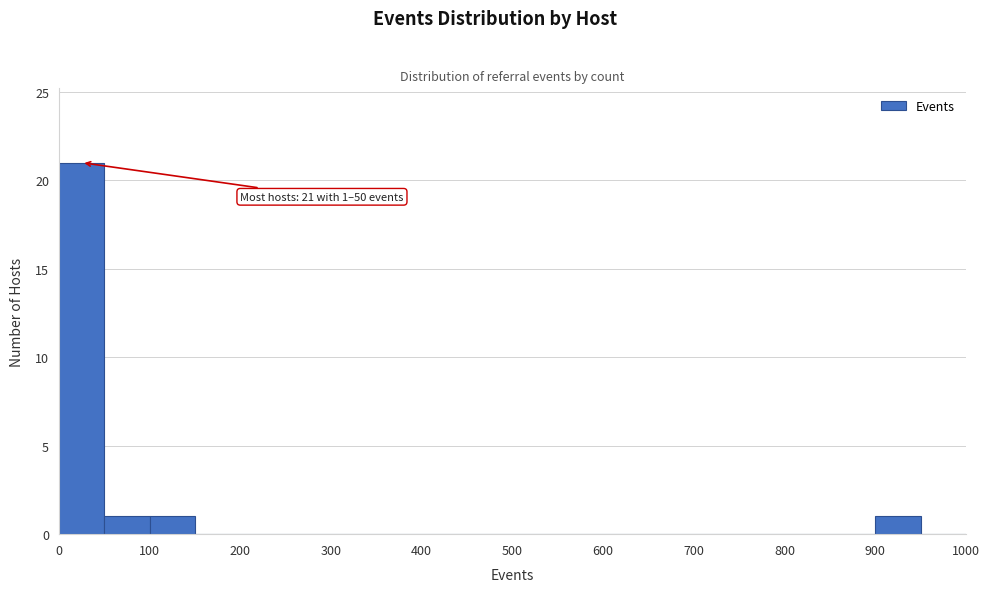

Over which range of the x-axis is the bar tallest?

0 to 50